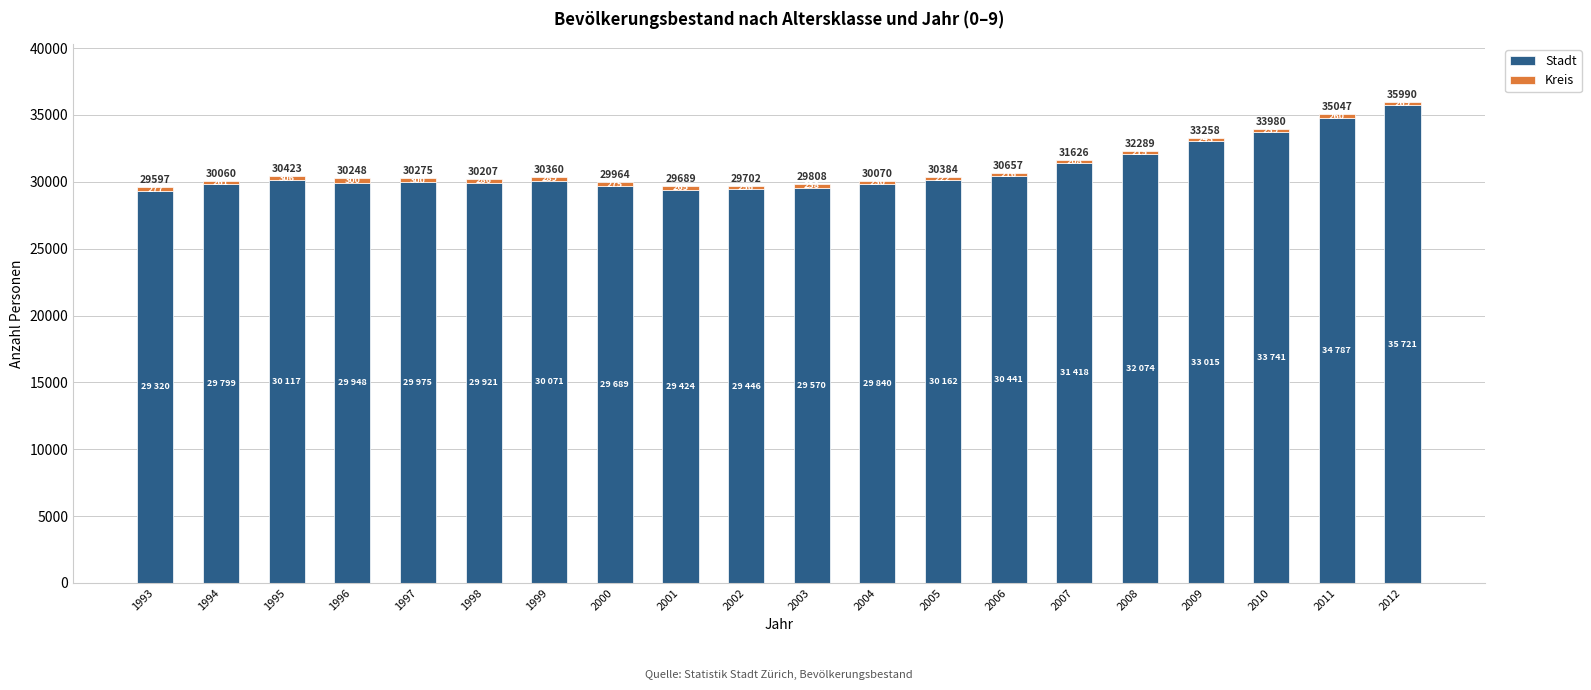

What is the total value across all series at 2005?

30384